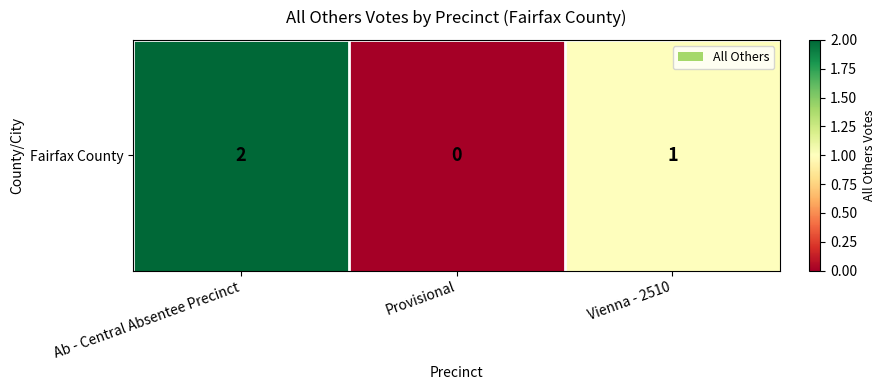

What is the difference between the values at Provisional and Ab - Central Absentee Precinct?

2